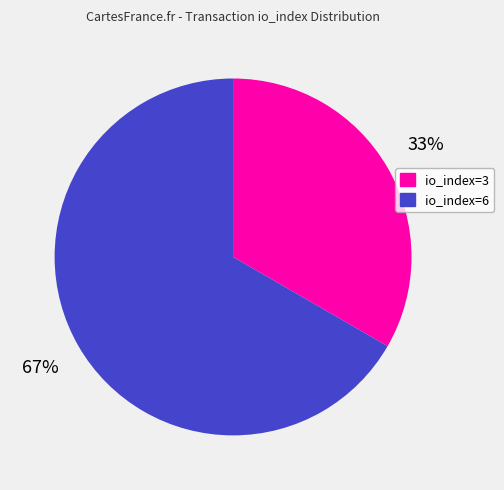

Rank the categories by value from lowest to highest.

io_index=3, io_index=6